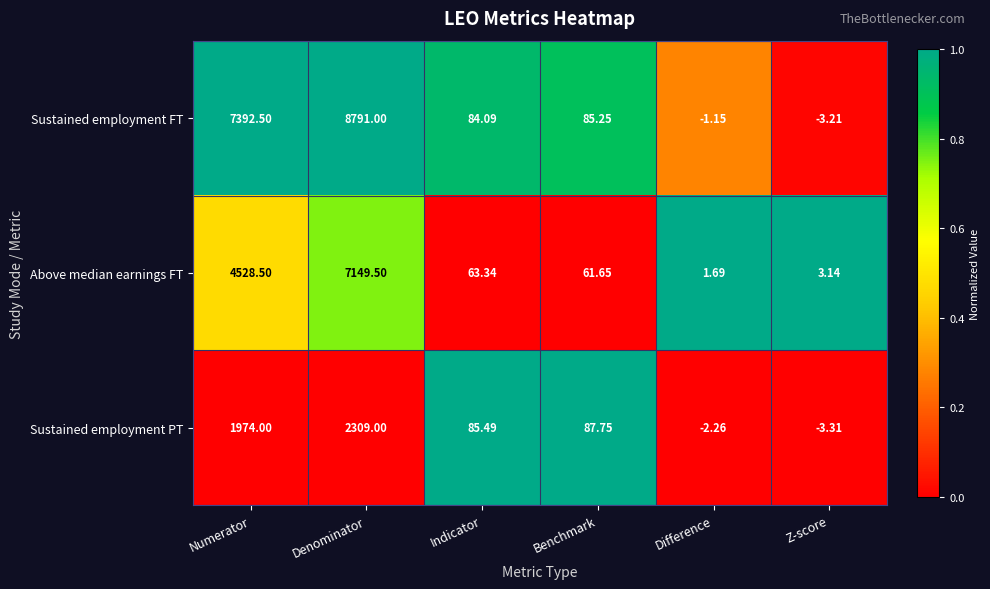

Is the value of Sustained employment PT at Indicator greater than the value of Above median earnings FT at Numerator?

No